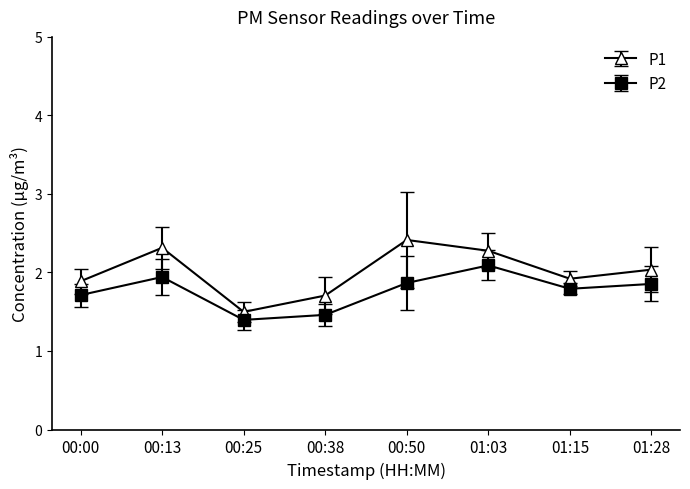

What is the greatest value displayed?

2.4